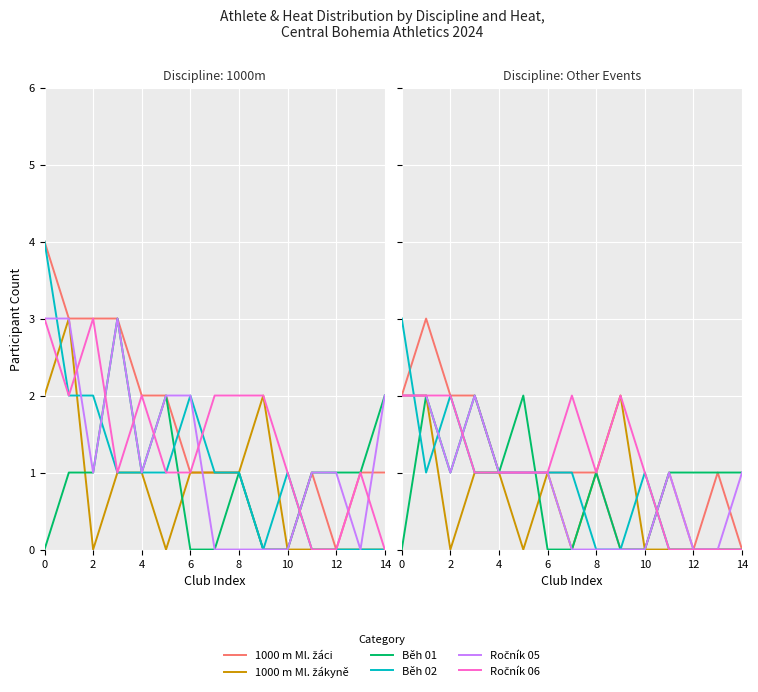

Which series has the largest total across all categories?

1000 m Ml. žáci